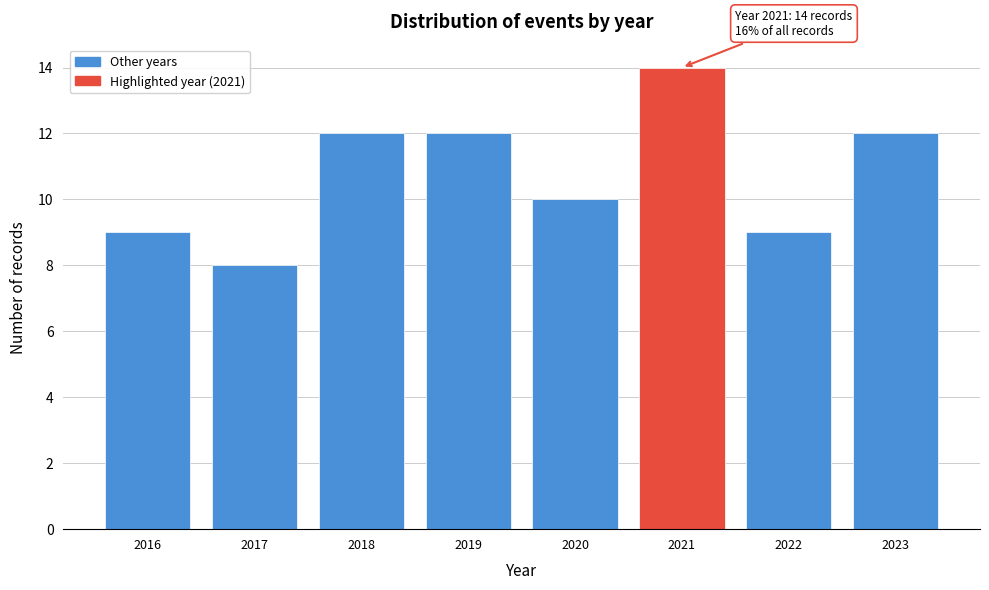

Reading left to right, what are all the values shown in this chart?

2016=9	2017=8	2018=12	2019=12	2020=10	2021=14	2022=9	2023=12